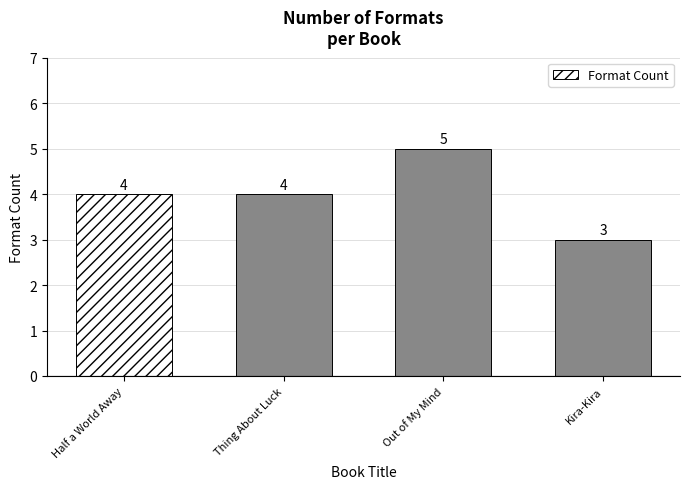

What is the value of the 4th bar from the left?

3